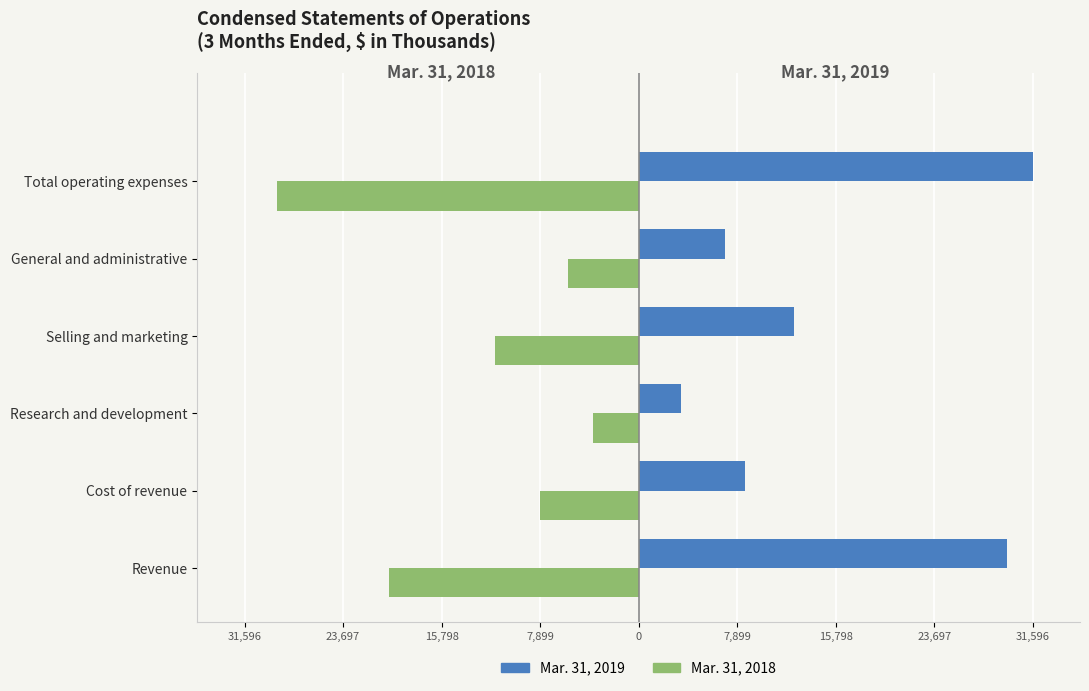

What is the minimum value for Mar. 31, 2018?

-28996